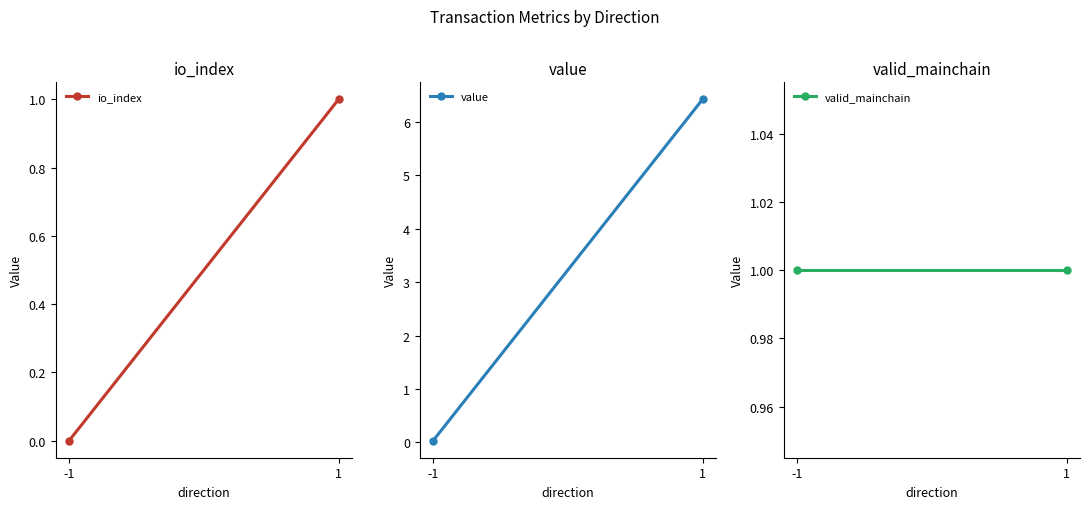

Between -1 and 1, which series saw the biggest shift?

value